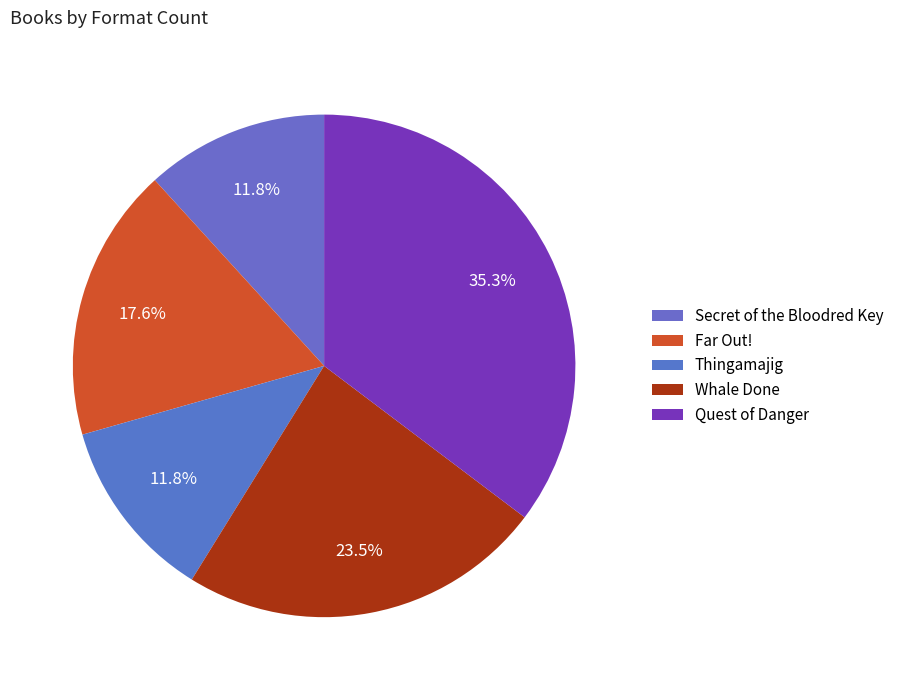

To the nearest percent, what is the combined percentage of Whale Done and Quest of Danger?

59%